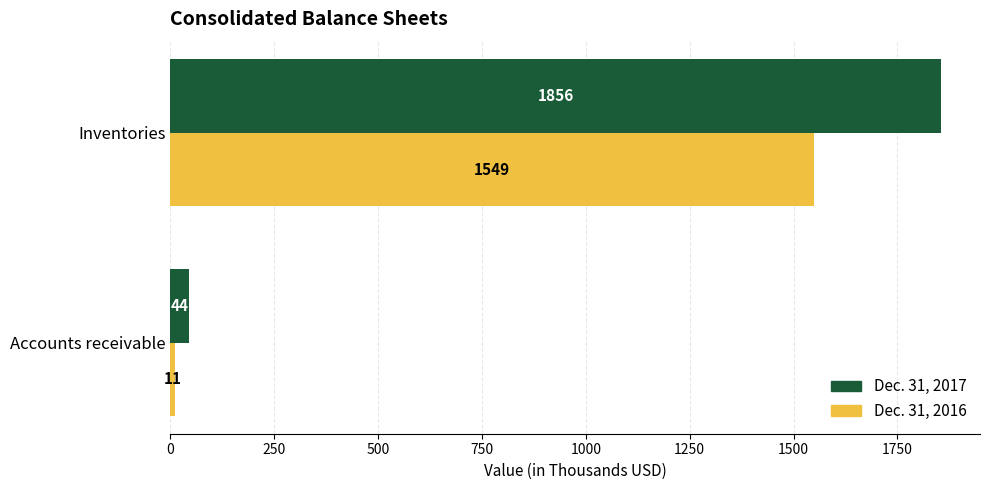

What is the average value of the Dec. 31, 2016 series?

780